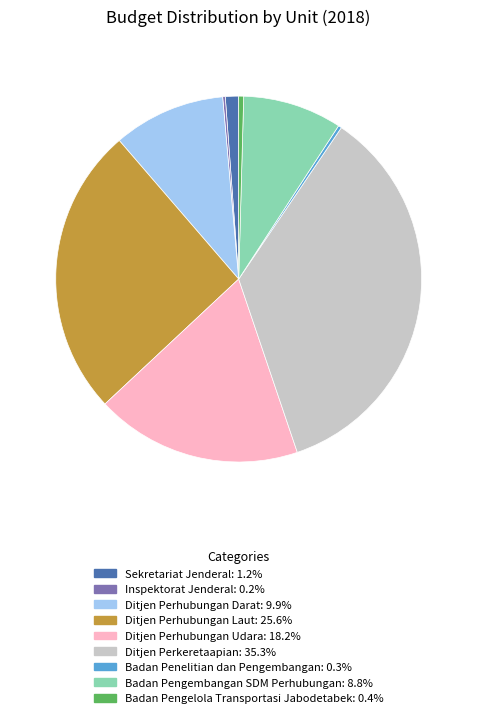

True or false: Ditjen Perkeretaapian accounts for 35% of the total.

True